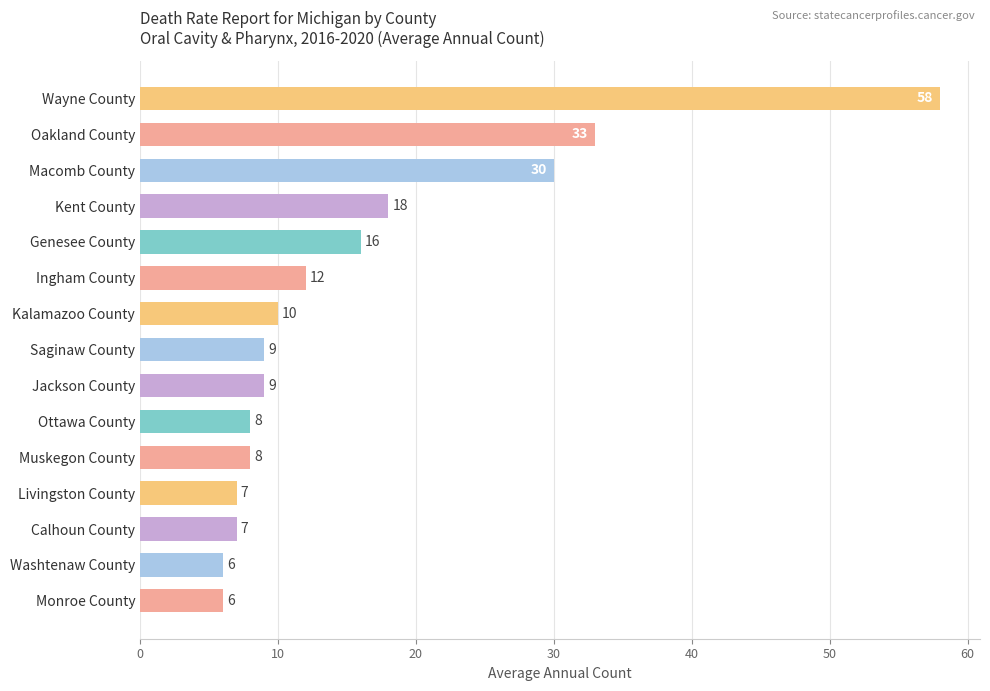

The chart shows a value of 10 at Kalamazoo County. True or false?

True